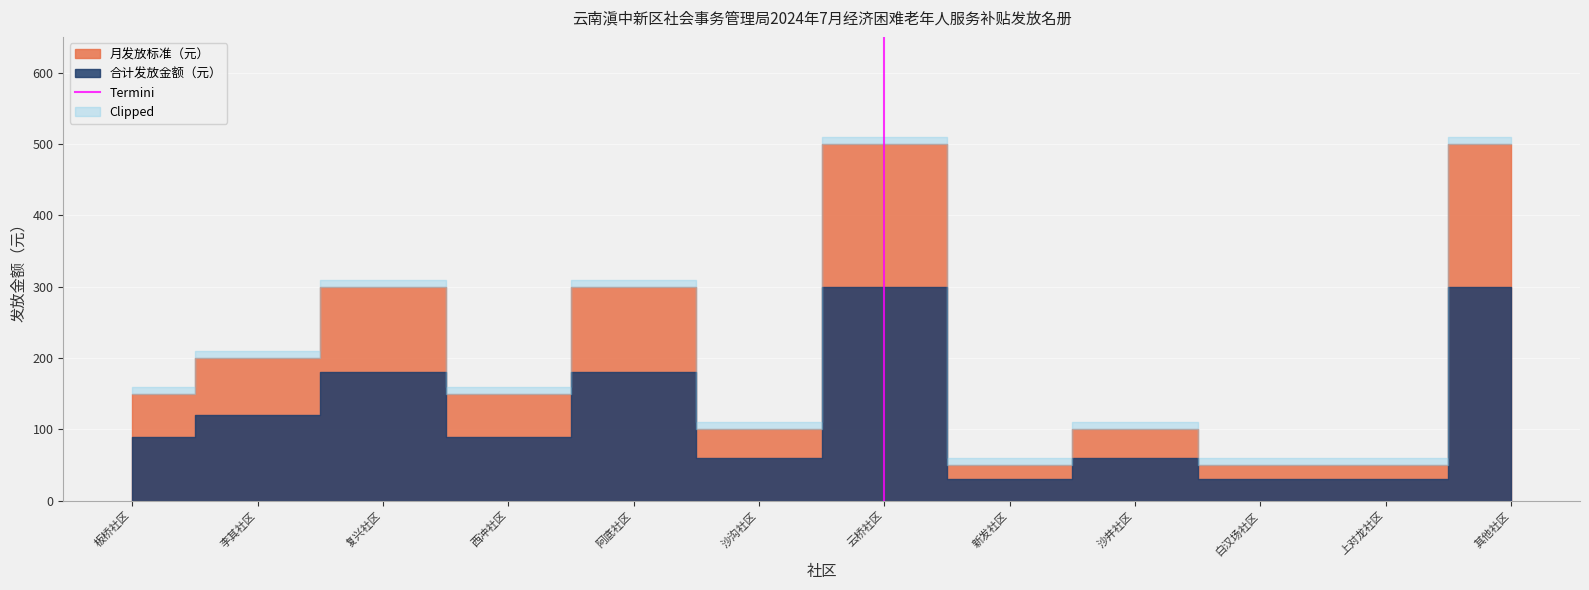

Which has a higher value, 云桥社区 or 云桥社区?

云桥社区